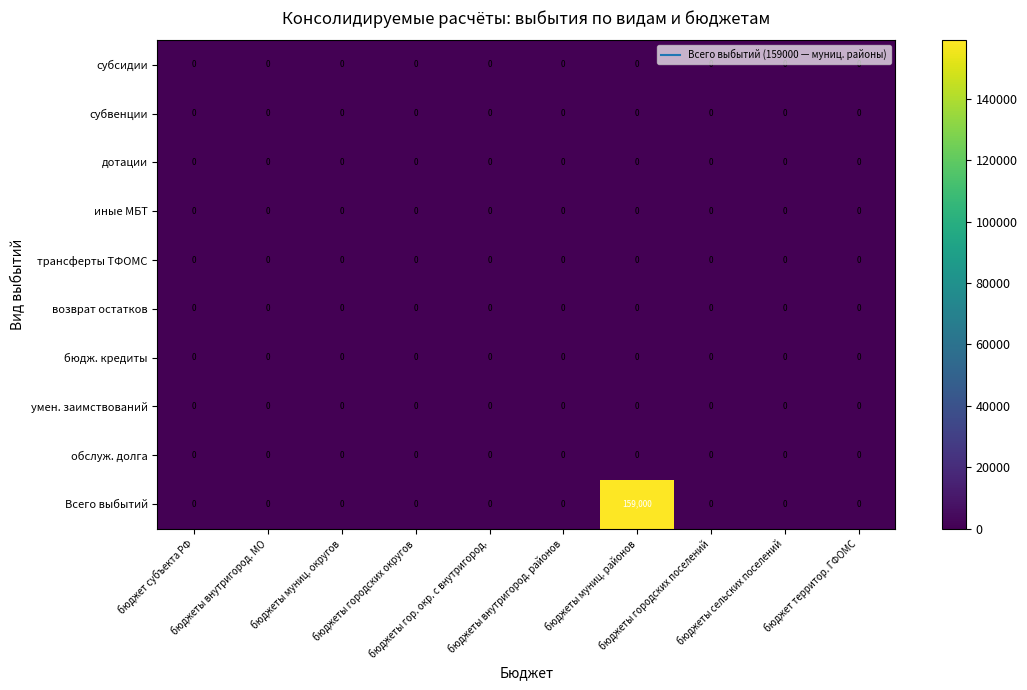

Which series has the largest range (max minus min)?

Всего выбытий